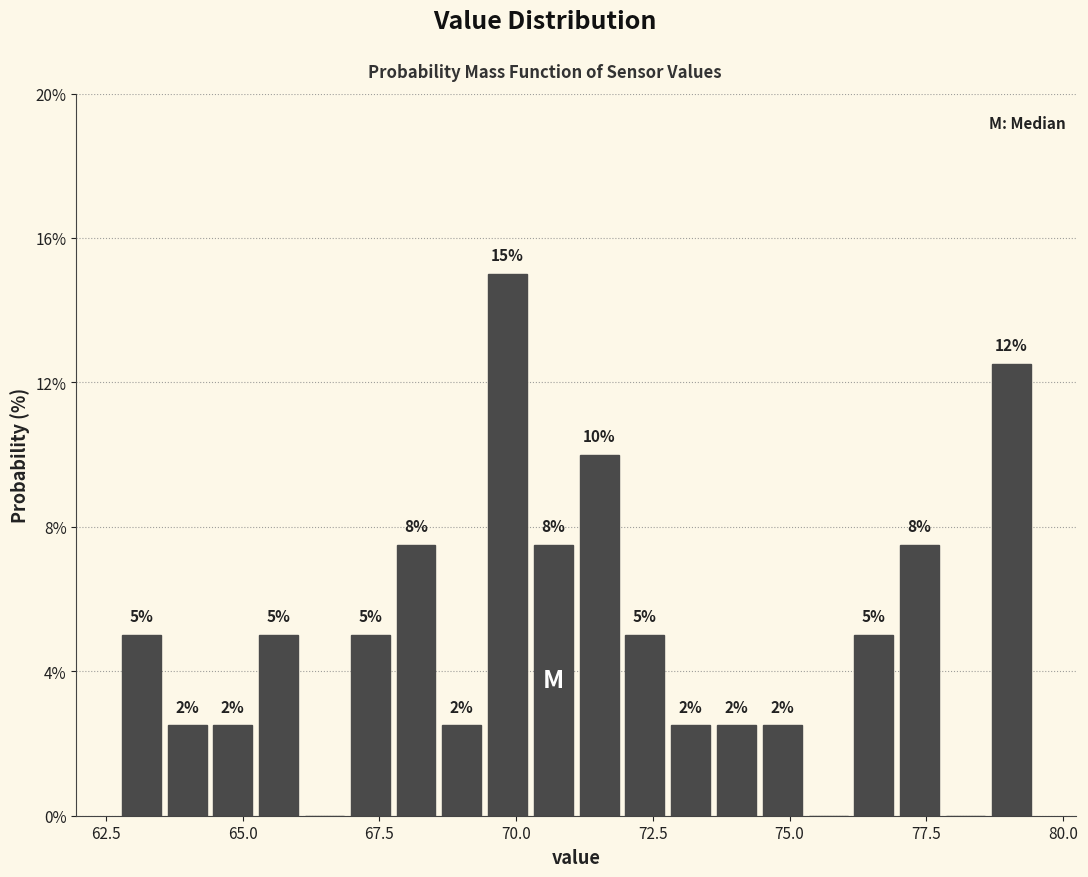

Read against the x-axis, roughly where is the centre of the tallest bar?

70.0